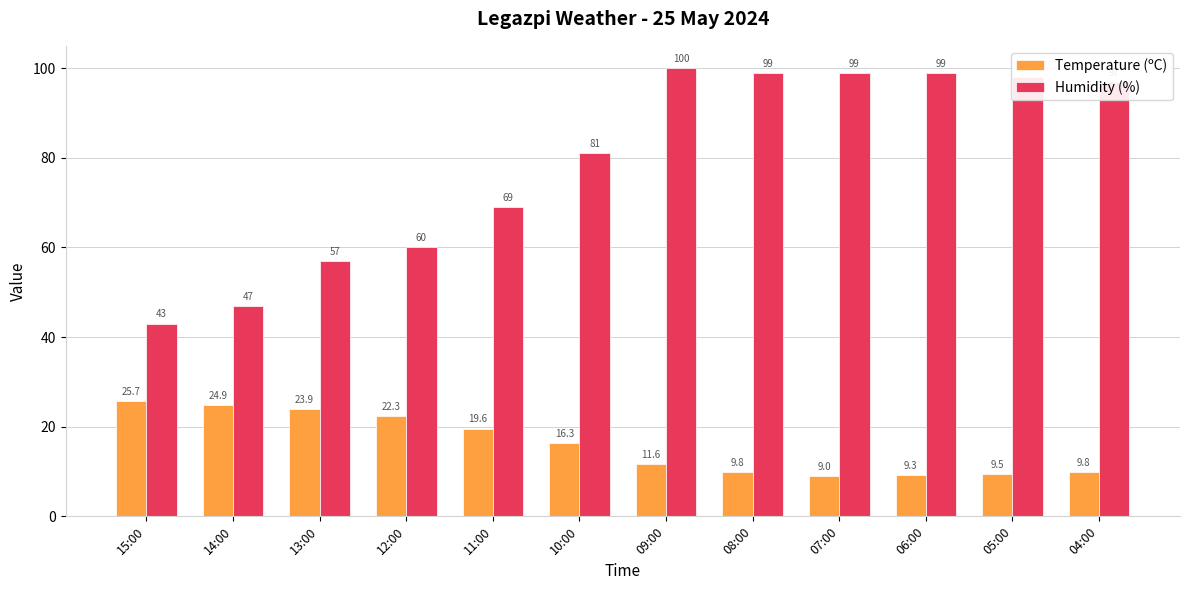

What is the average value of the Temperature (ºC) series?

16.0